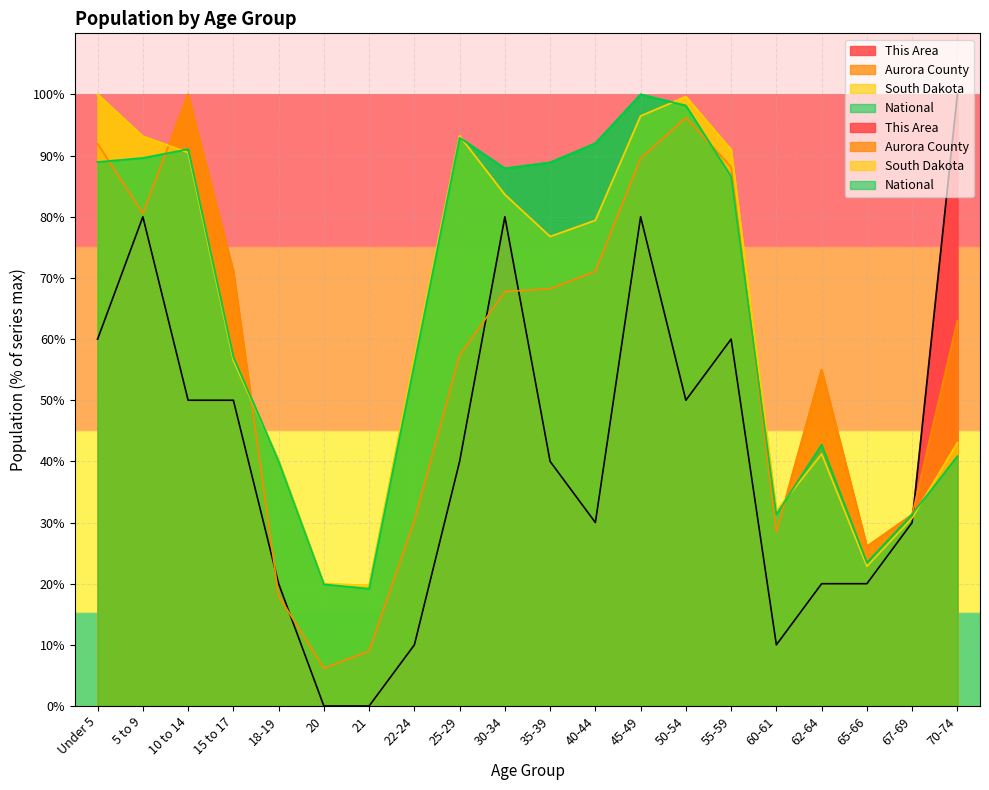

List the labels in order of Aurora County value, largest first.

10 to 14, 50-54, Under 5, 45-49, 55-59, 5 to 9, 15 to 17, 40-44, 35-39, 30-34, 70-74, 25-29, 62-64, 67-69, 22-24, 60-61, 65-66, 18-19, 21, 20